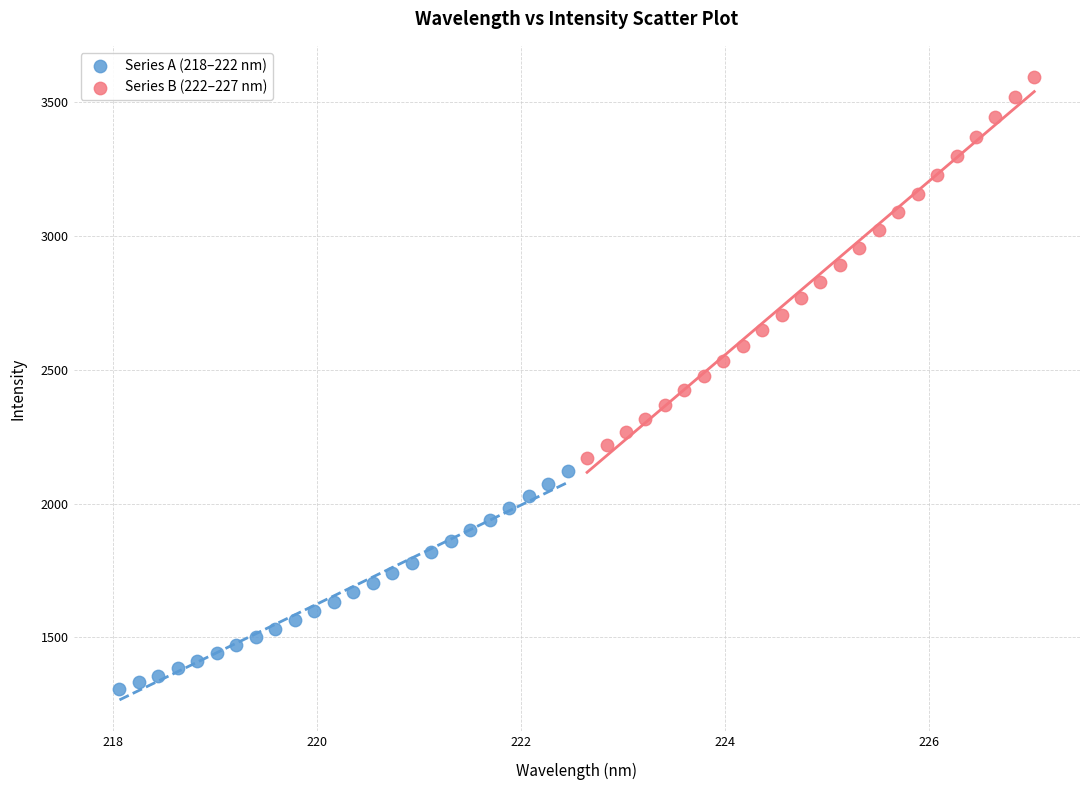

Which series has the largest Y range (max minus min)?

Series B (222–227 nm)